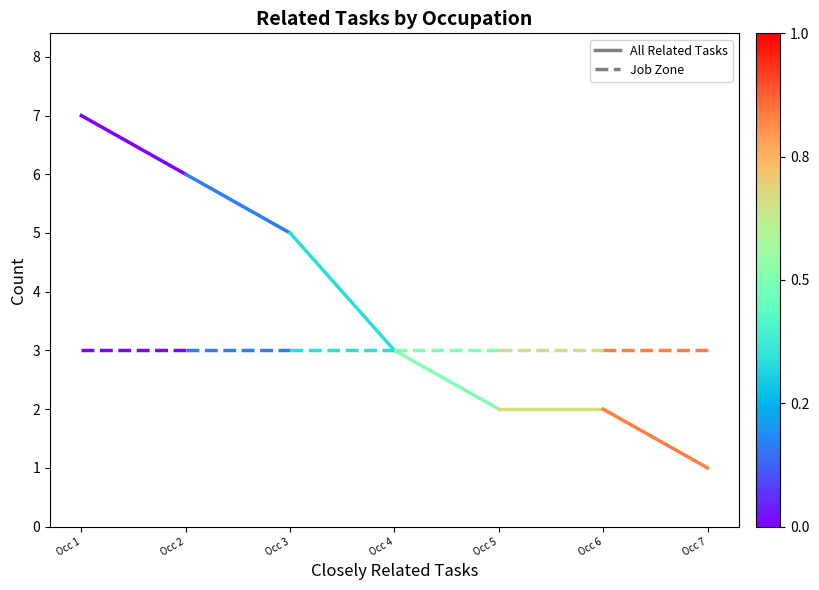

What is the average value of the All Related Tasks series?

6